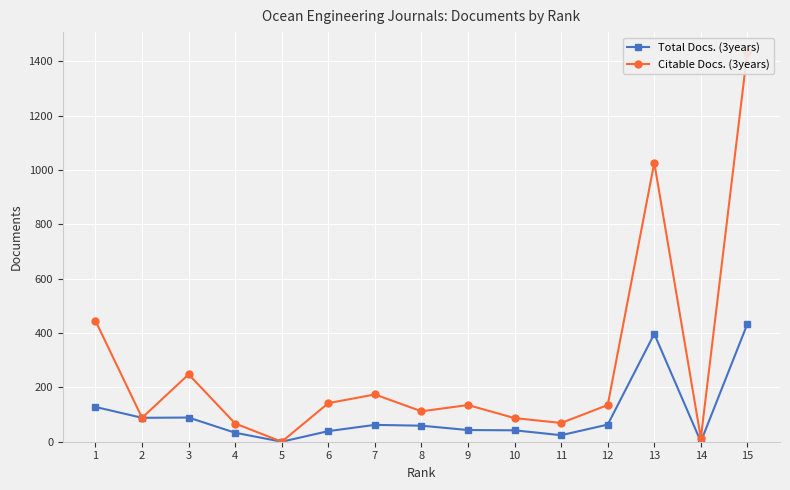

In Total Docs. (3years), how many points are higher than both neighbors (excluding endpoints)?

3